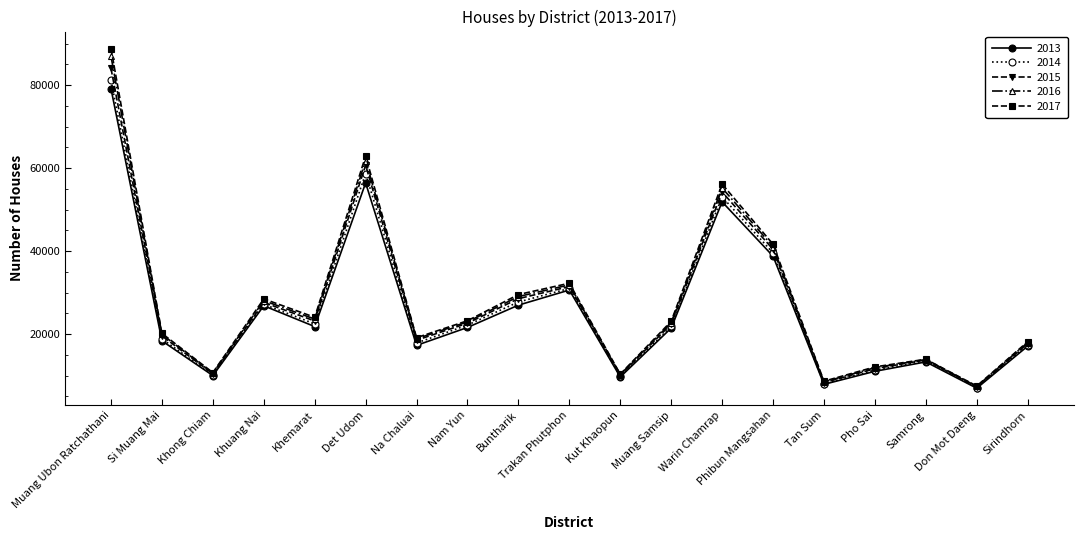

Which category has the lowest value in the 2015 series?

Don Mot Daeng